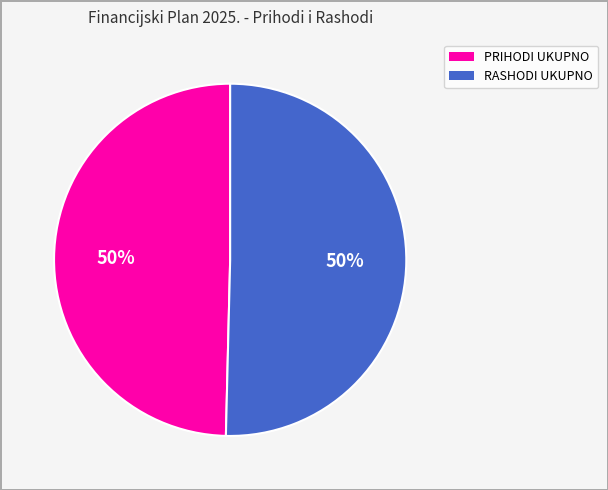

To the nearest percent, what portion does RASHODI UKUPNO represent?

50%